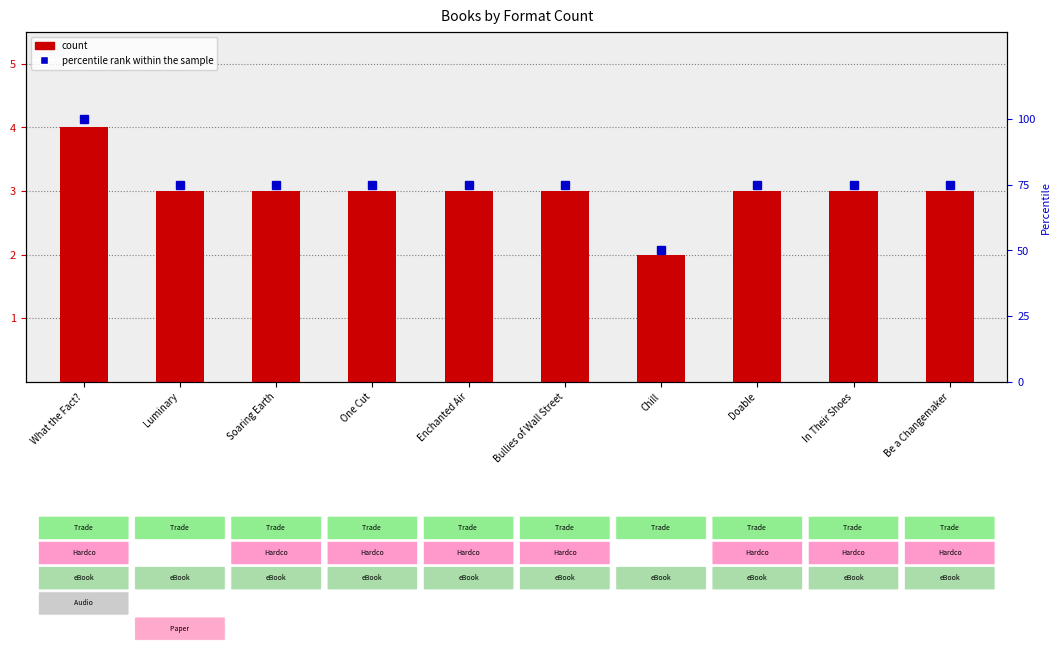

Reading right to left, transcribe all the data shown in this chart.

count: 3	3	3	2	3	3	3	3	3	4
percentile rank within the sample: 75	75	75	50	75	75	75	75	75	100